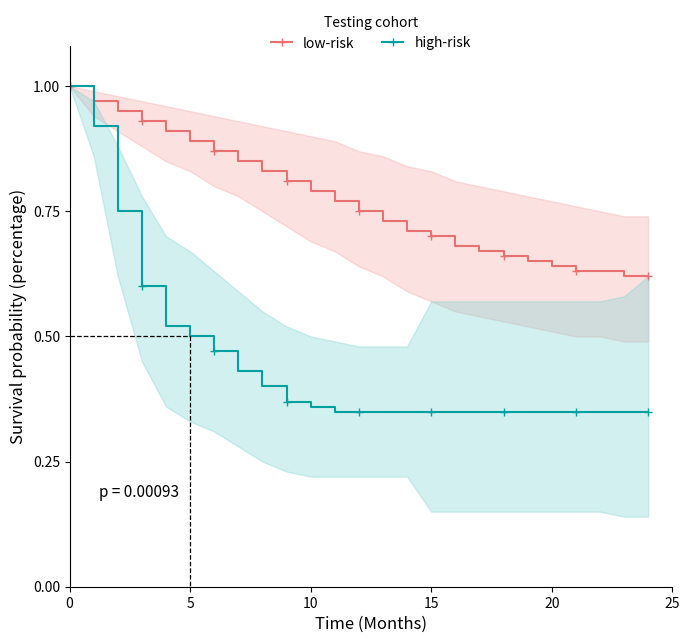

Is it true that high-risk equals 0.3 at 11?

True